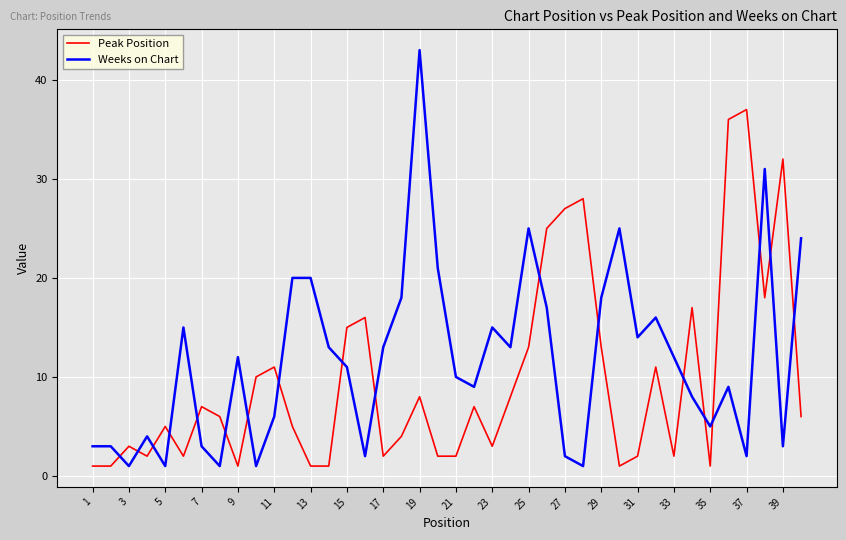

Which series has the largest total across all categories?

Weeks on Chart